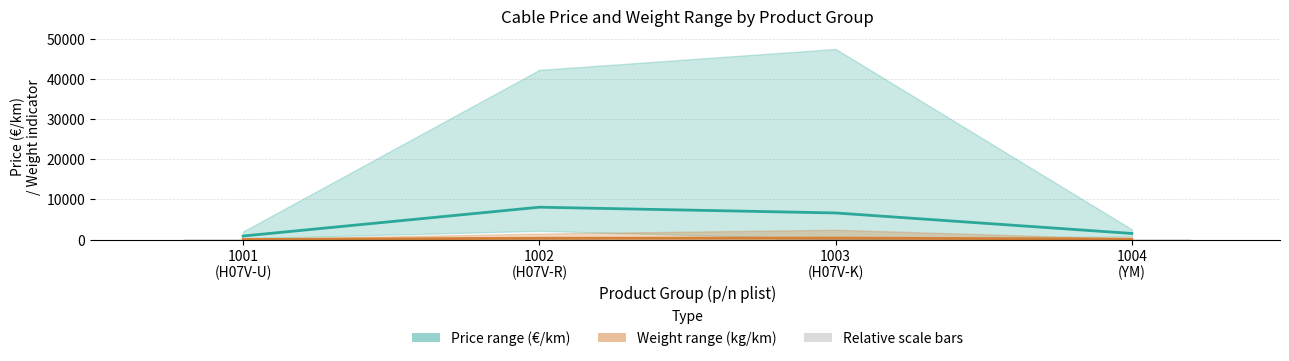

Reading right to left, transcribe all the data shown in this chart.

Price mid (€/km): 1004
(YM)=1526.9	1003
(H07V-K)=6635.1	1002
(H07V-R)=8068.4	1001
(H07V-U)=889.0
Weight mid (kg/km): 1004
(YM)=135.0	1003
(H07V-K)=380.0	1002
(H07V-R)=343.0	1001
(H07V-U)=46.0
Relative scale bars: 1004
(YM)=38.2	1003
(H07V-K)=712.2	1002
(H07V-R)=633.9	1001
(H07V-U)=30.3